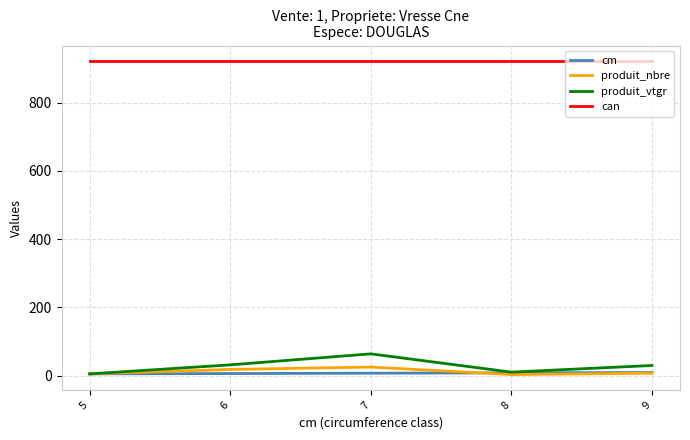

What is the lowest value of the can series?

921.0